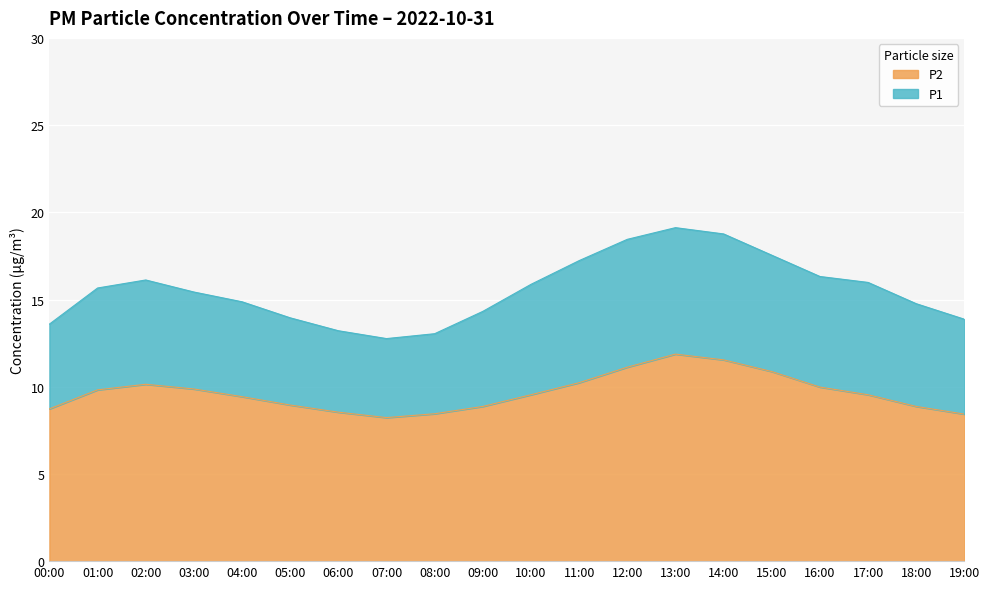

What position from the right is 13:00?

7